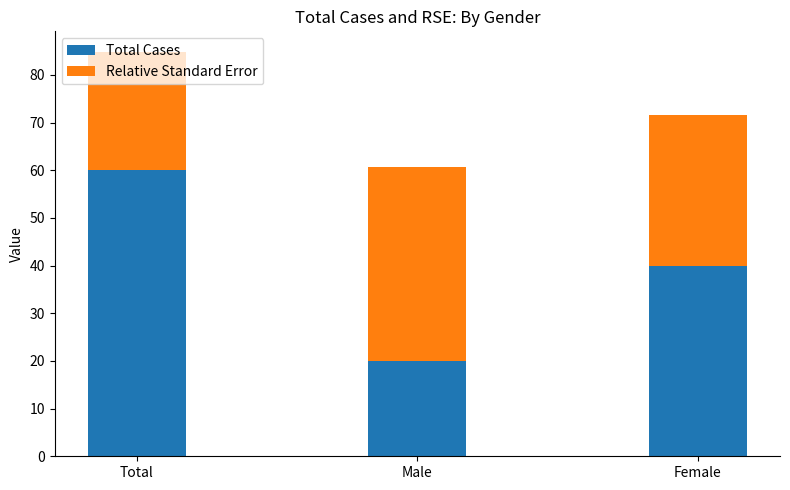

How many bars are there in total?

3